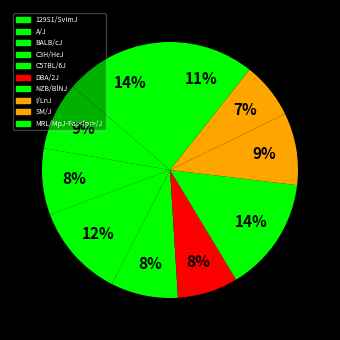

How many slices are in this pie chart?

10